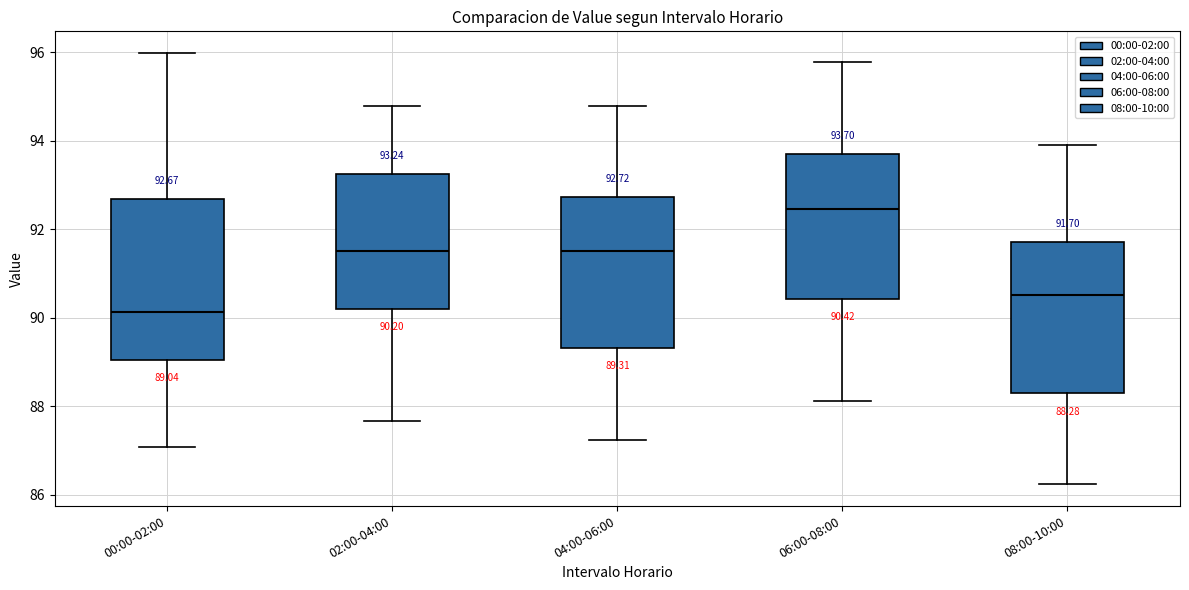

Comparing the boxes themselves (not the whiskers), which one is the tallest?

00:00-02:00